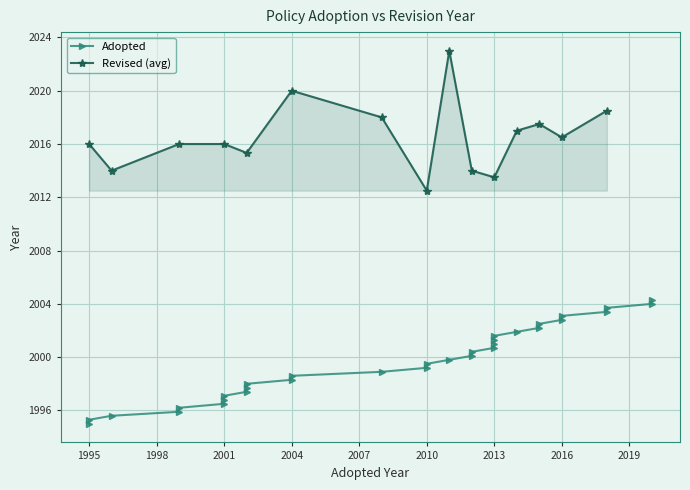

What is the value of the 14th point from the left?

1998.9